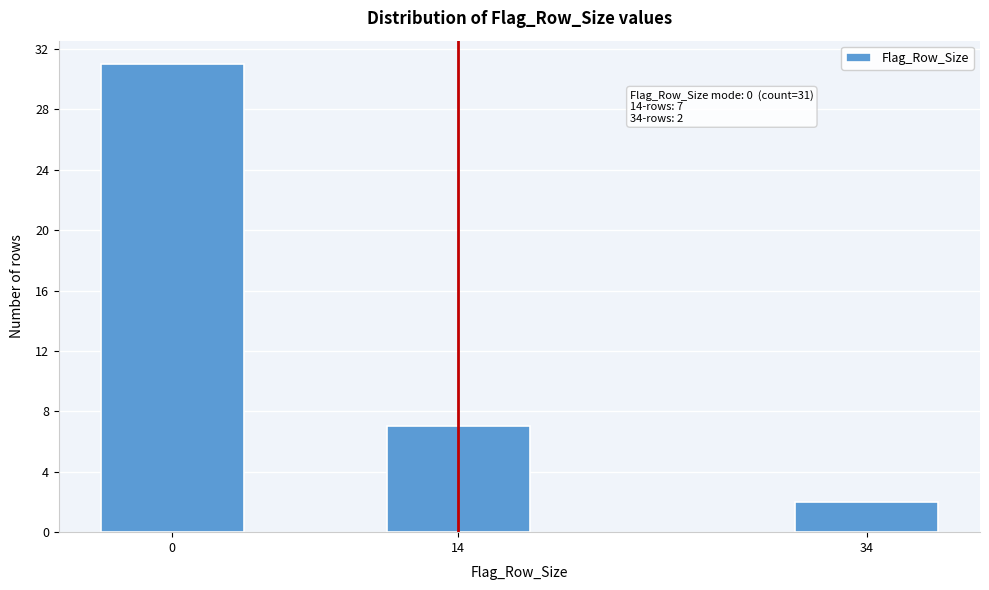

Reading right to left, list all the values displayed in this chart.

2	7	31